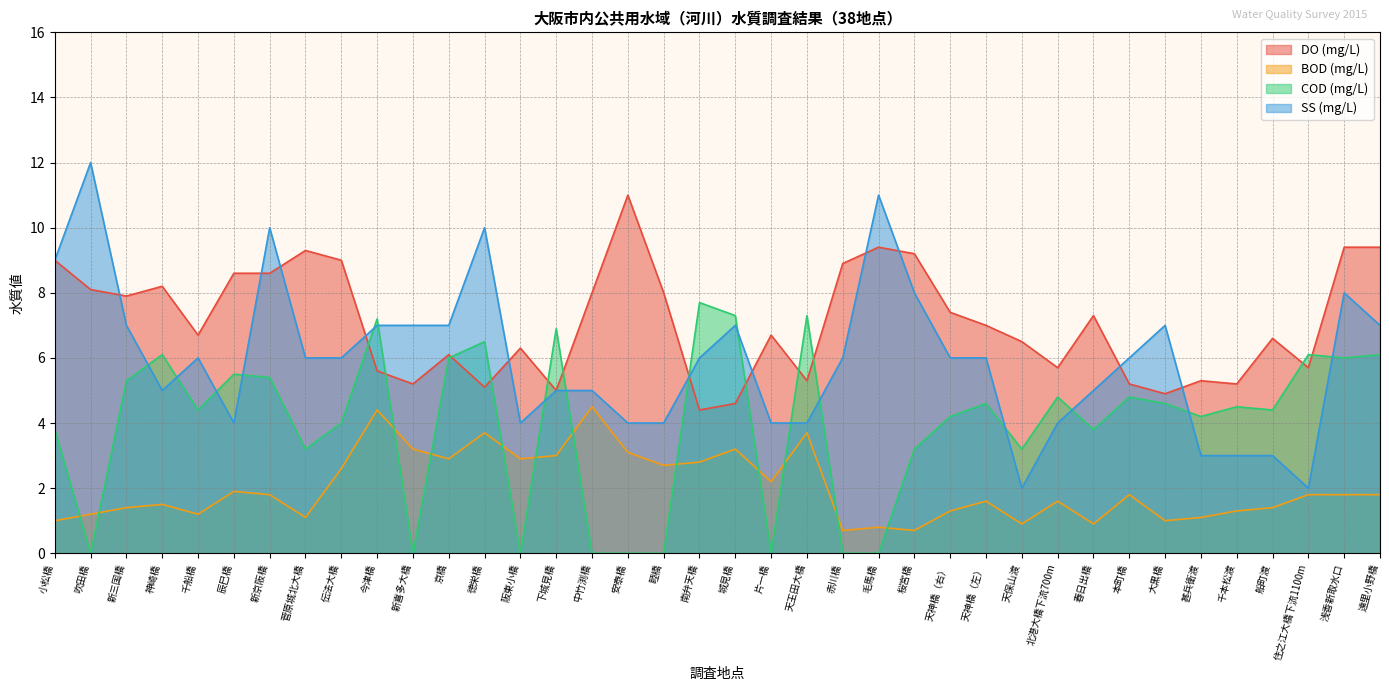

Between 新喜多大橋 and 天保山渡, which series saw the biggest shift?

SS (mg/L)